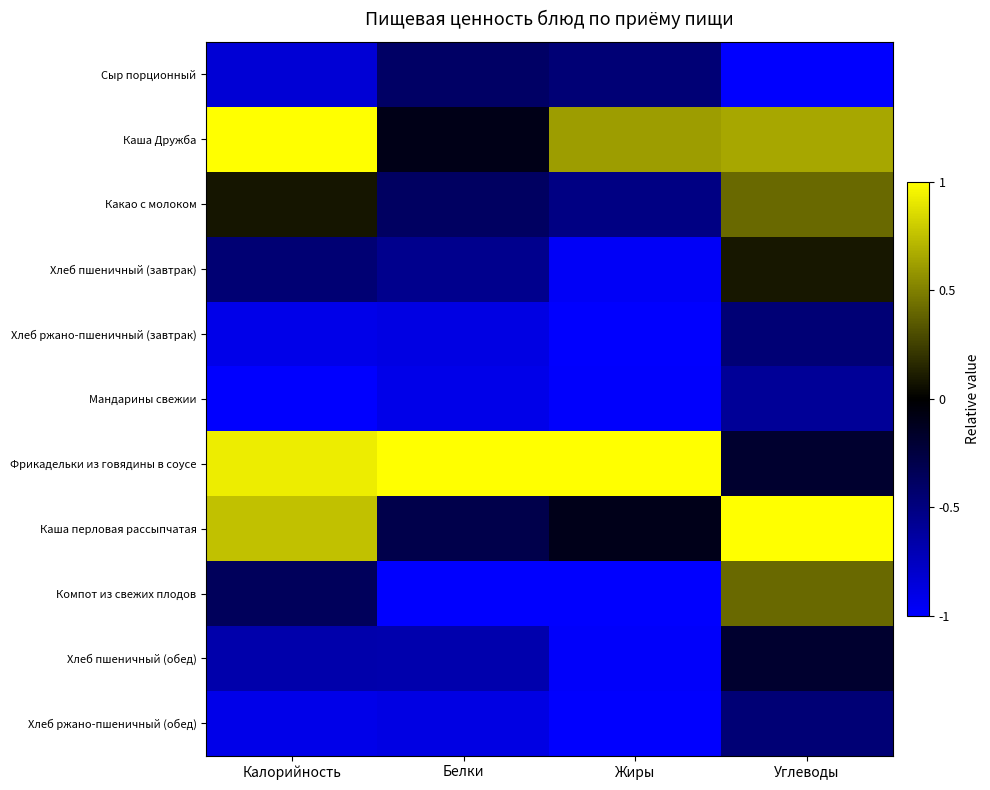

What is the total value across all series at Белки?

-5.1